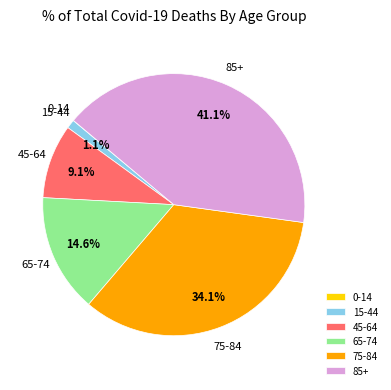

True or false: 45-64 accounts for 9% of the total.

True